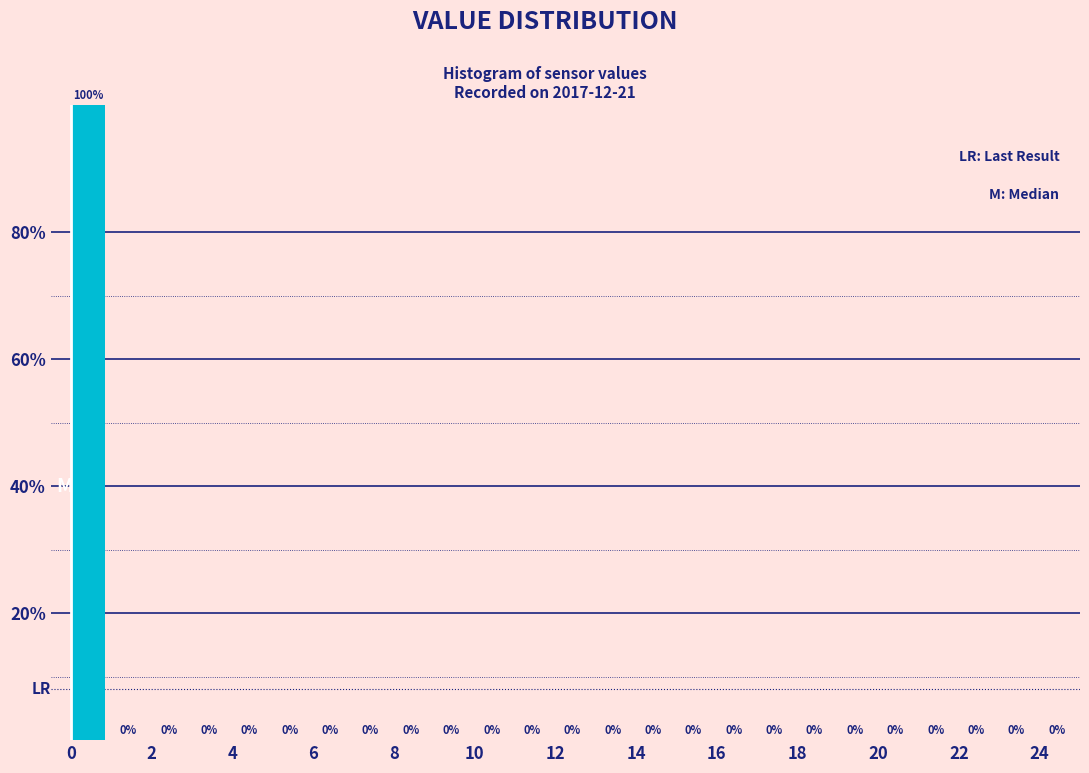

Reading left to right, transcribe this chart: for each bar, give the range it covers on the x-axis and its height.

0 to 1: 100
1 to 2: 0
2 to 3: 0
3 to 4: 0
4 to 5: 0
5 to 6: 0
6 to 7: 0
7 to 8: 0
8 to 9: 0
9 to 10: 0
10 to 11: 0
11 to 12: 0
12 to 13: 0
13 to 14: 0
14 to 15: 0
15 to 16: 0
16 to 17: 0
17 to 18: 0
18 to 19: 0
19 to 20: 0
20 to 21: 0
21 to 22: 0
22 to 23: 0
23 to 24: 0
24 to 25: 0